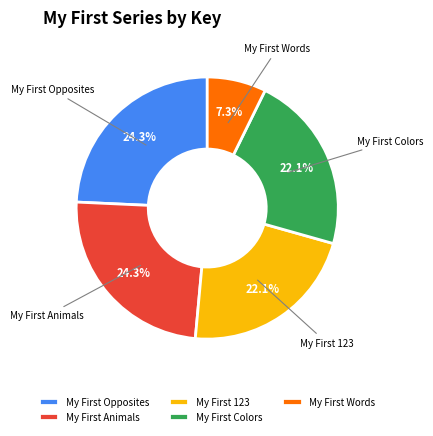

To the nearest percent, what is the average slice percentage?

20%